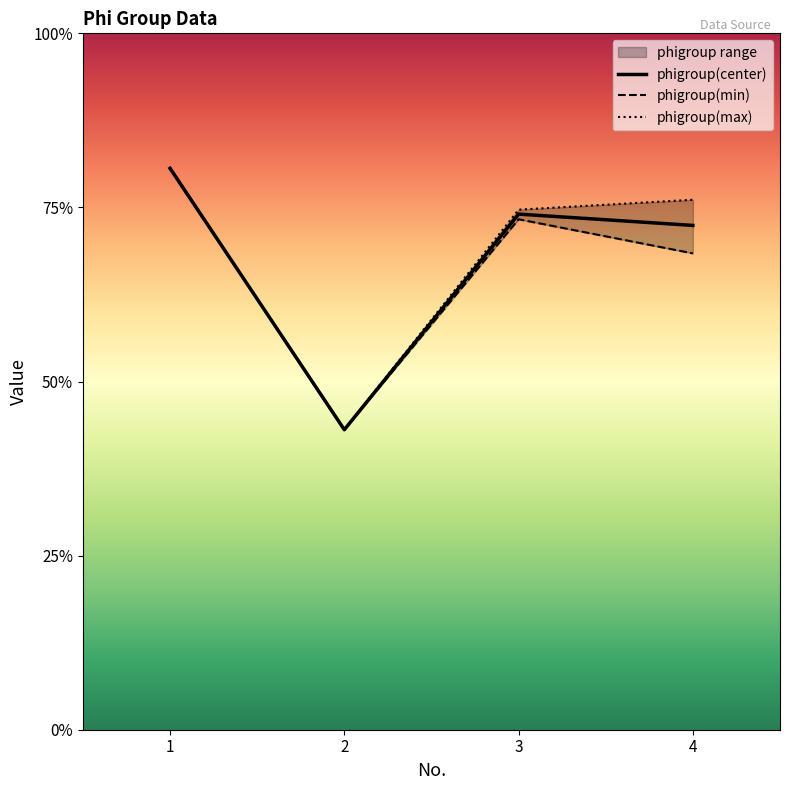

The phigroup(min) series shows 23.4 at 1. True or false?

False